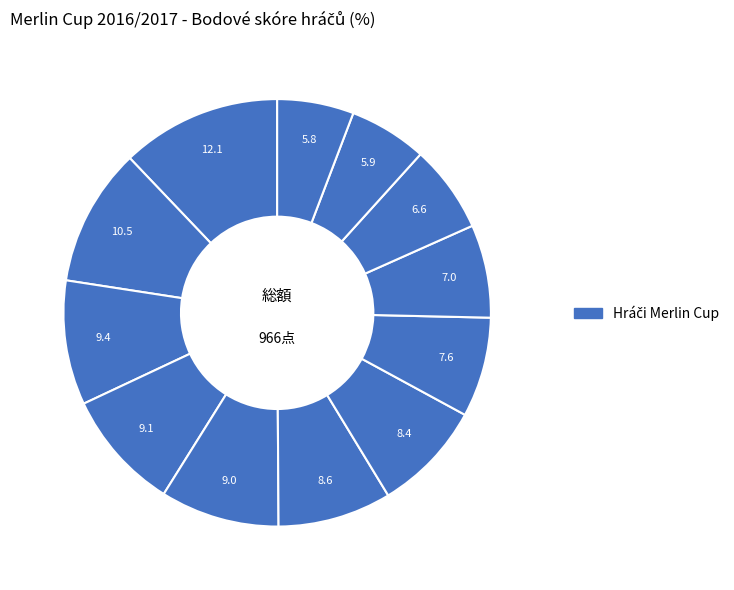

Which category has the biggest portion of the pie?

Petřík Adam